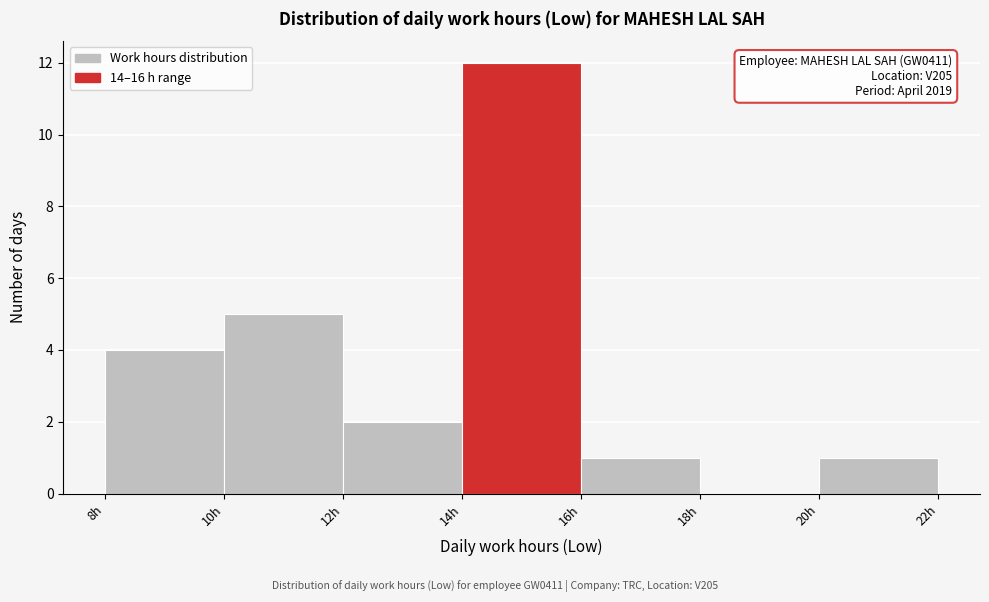

Over which range of the x-axis is the bar tallest?

14 to 16